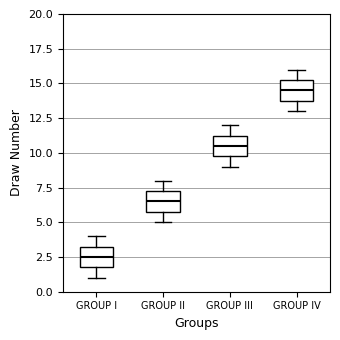

Which box has the highest median line?

GROUP IV